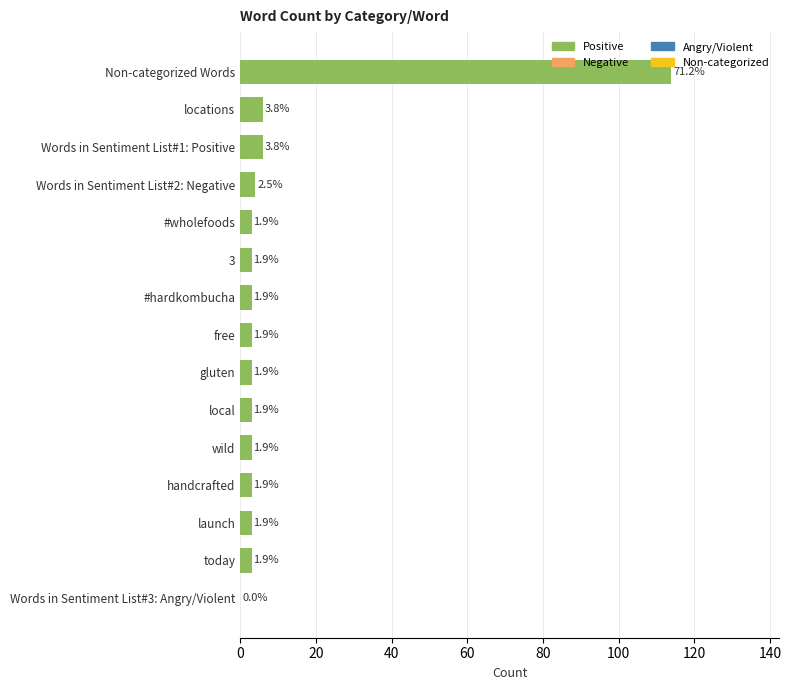

Are the bars horizontal?

Yes